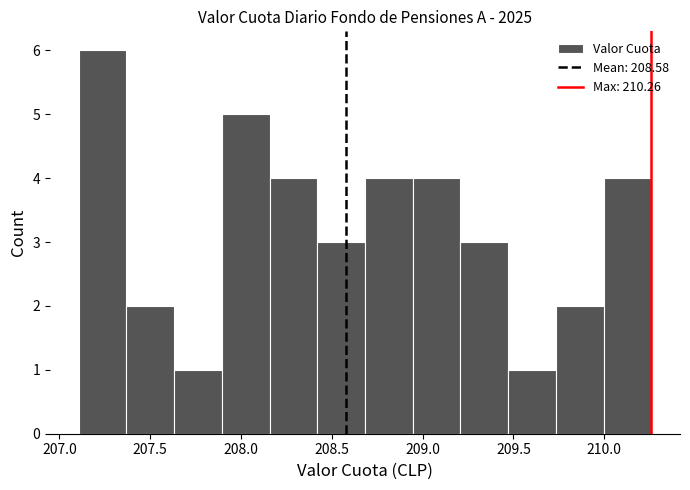

Reading left to right, transcribe this chart: for each bar, give the range it covers on the x-axis and its height. Neither the bar edges nor the heights are printed on the chart, so give them approximately, as read against the axes.

207.10 to 207.35: 6
207.35 to 207.65: 2
207.65 to 207.90: 1
207.90 to 208.15: 5
208.15 to 208.40: 4
208.40 to 208.70: 3
208.70 to 208.95: 4
208.95 to 209.20: 4
209.20 to 209.45: 3
209.45 to 209.75: 1
209.75 to 210.00: 2
210.00 to 210.25: 4